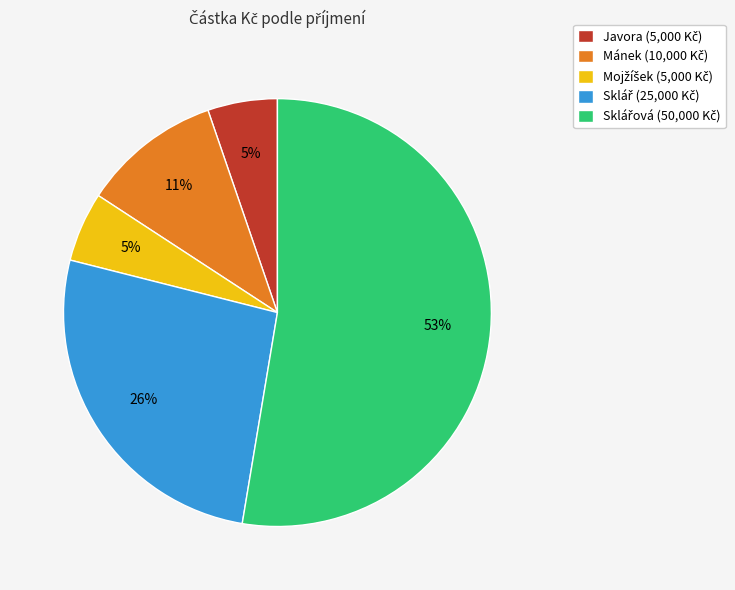

Is there any slice that represents more than half of the pie?

Yes